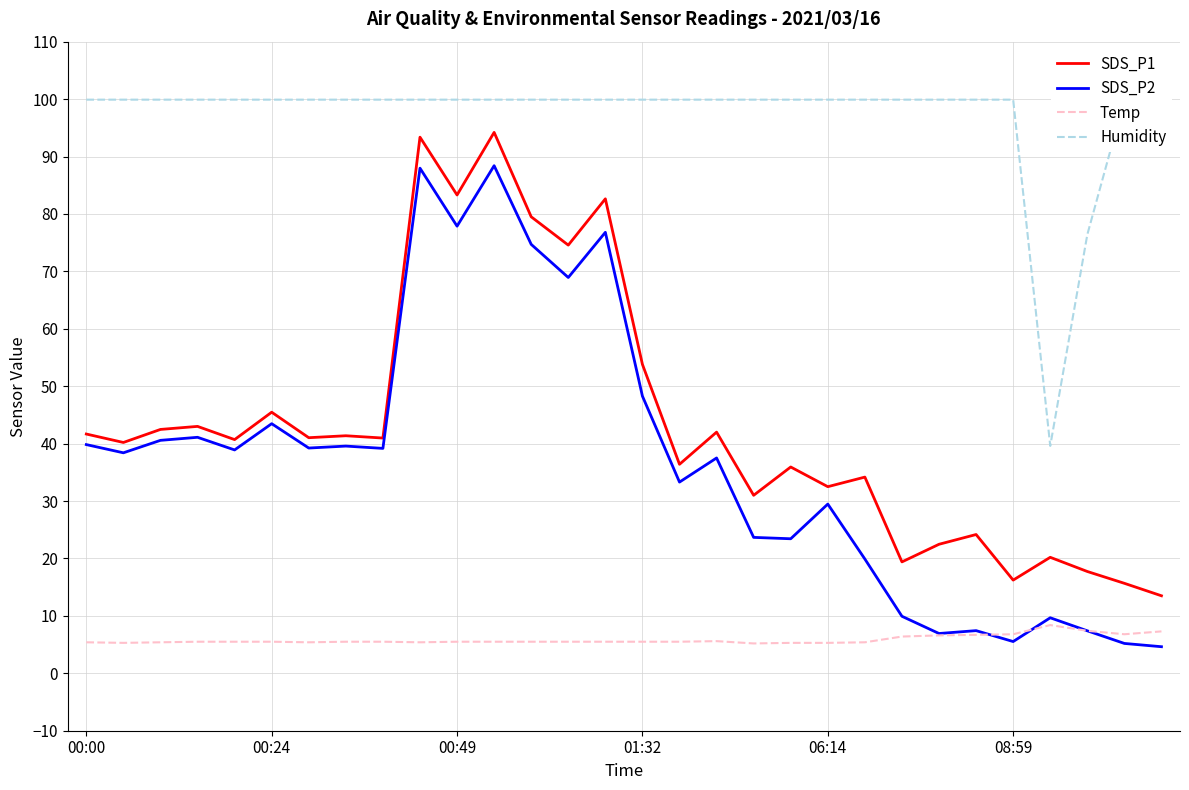

In Temp, how many points are lower than both neighbors (excluding endpoints)?

5